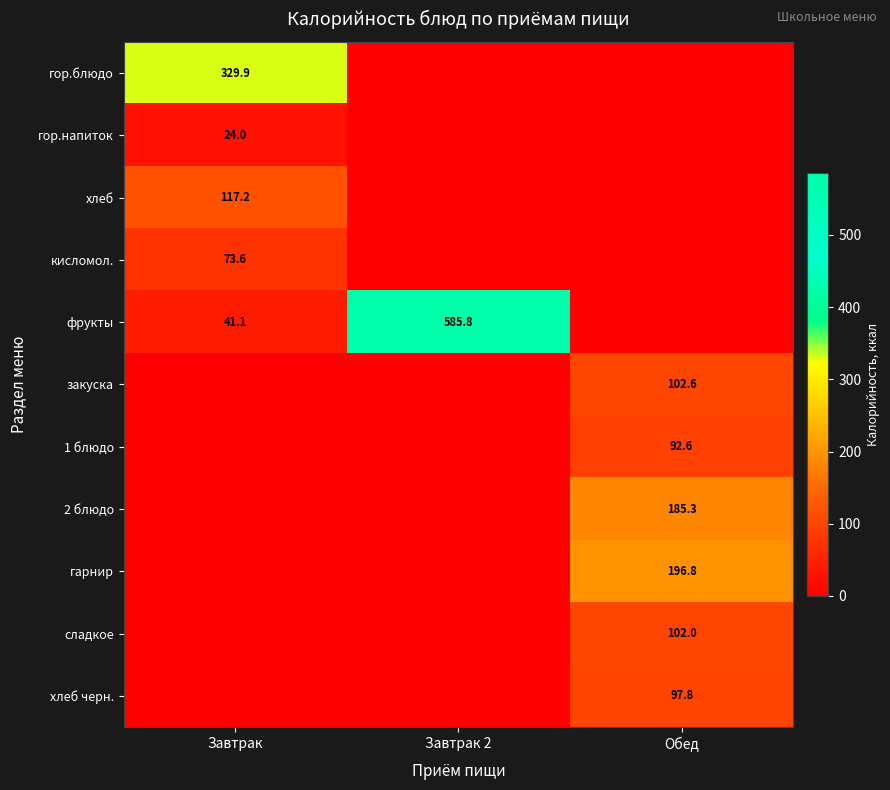

The фрукты series shows 585.8 at Завтрак 2. True or false?

True